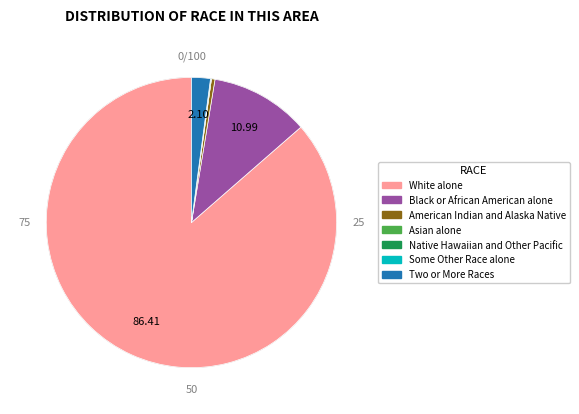

What is the majority slice?

White alone